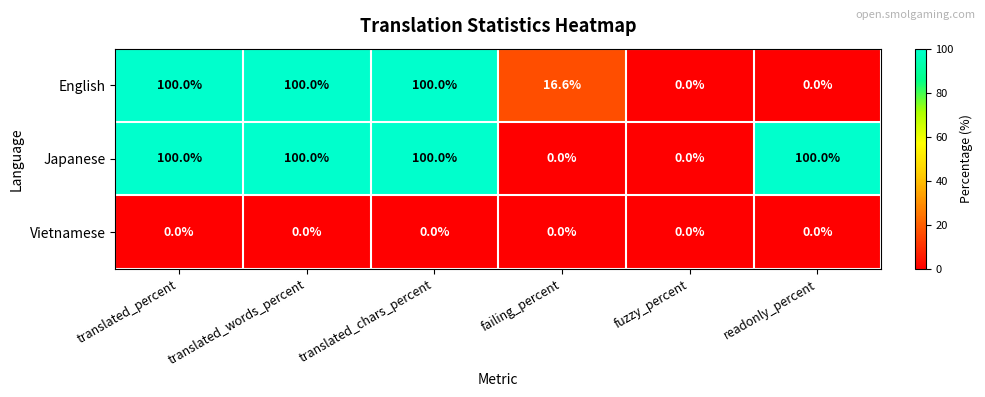

Count the number of categories in the chart.

6